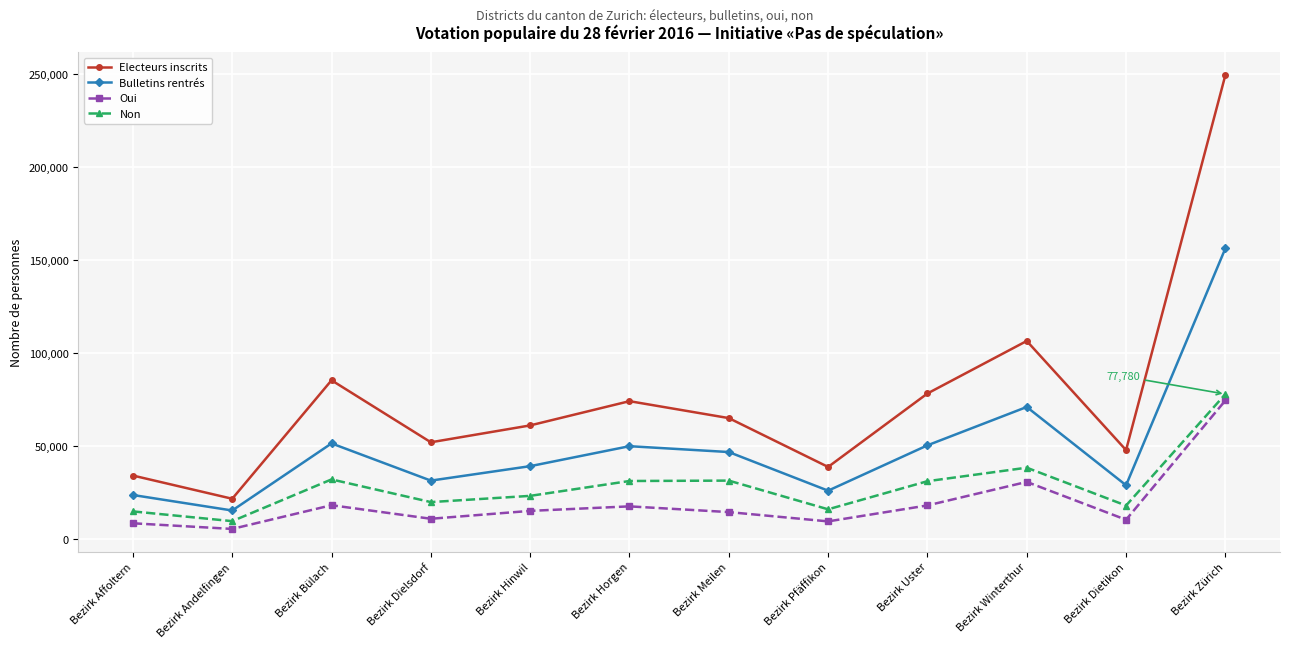

Rank the series by their average value, from highest to lowest.

Electeurs inscrits, Bulletins rentrés, Non, Oui